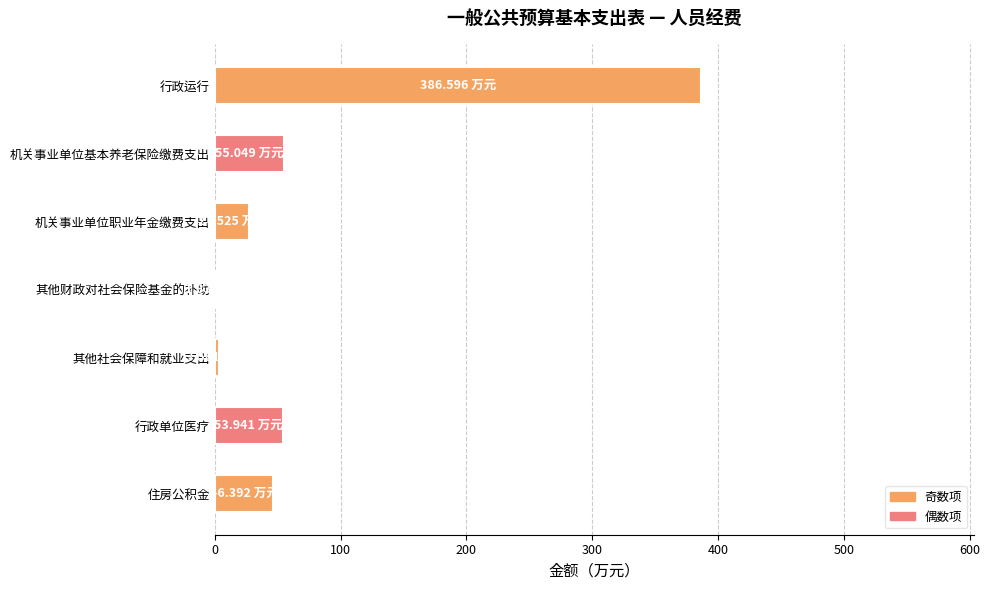

At which category does the chart reach its peak across all series?

行政运行